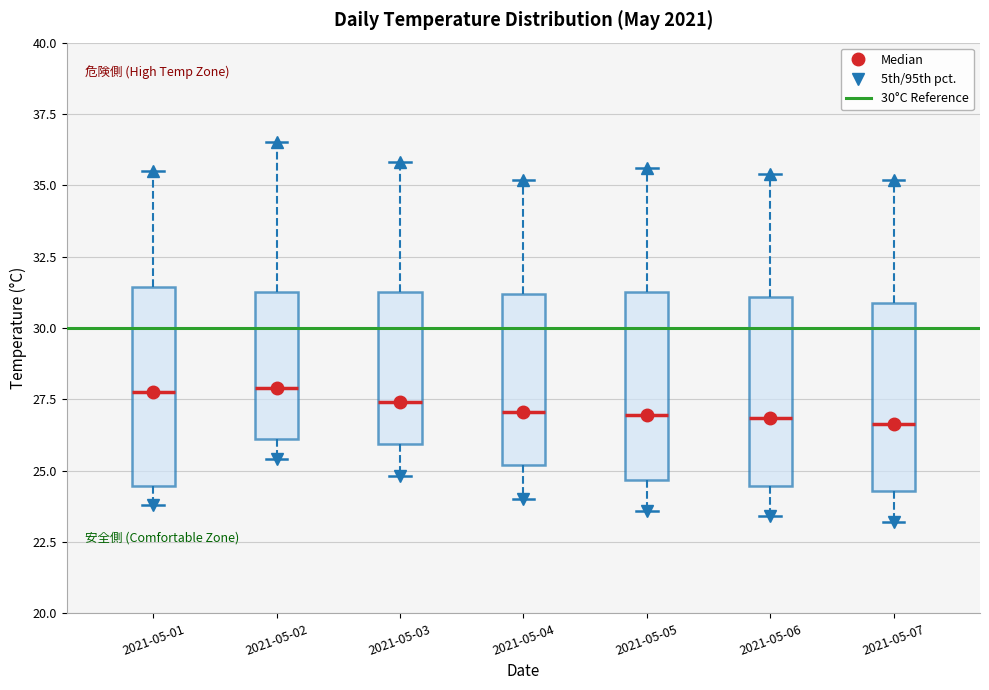

Reading left to right, transcribe this box plot: for each box, give where its median line is, the range the box spans, and where its two whiskers end, as read against the y-axis. The values are not printed on the chart, so give them approximately, as read against the axis.

2021-05-01: median 28.0, box 24.5 to 31.5, whiskers 24.0 to 35.5
2021-05-02: median 28.0, box 26.0 to 31.5, whiskers 25.5 to 36.5
2021-05-03: median 27.5, box 26.0 to 31.5, whiskers 25.0 to 36.0
2021-05-04: median 27.0, box 25.0 to 31.0, whiskers 24.0 to 35.0
2021-05-05: median 27.0, box 24.5 to 31.5, whiskers 23.5 to 35.5
2021-05-06: median 27.0, box 24.5 to 31.0, whiskers 23.5 to 35.5
2021-05-07: median 26.5, box 24.5 to 31.0, whiskers 23.0 to 35.0